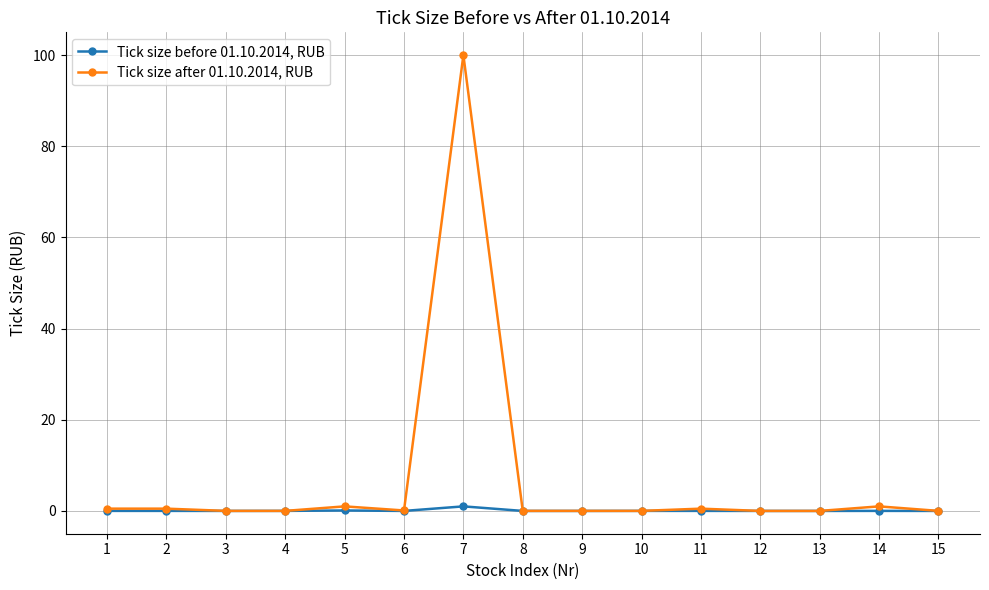

True or false: Tick size after 01.10.2014, RUB has a value of 0.0 at 3.

True